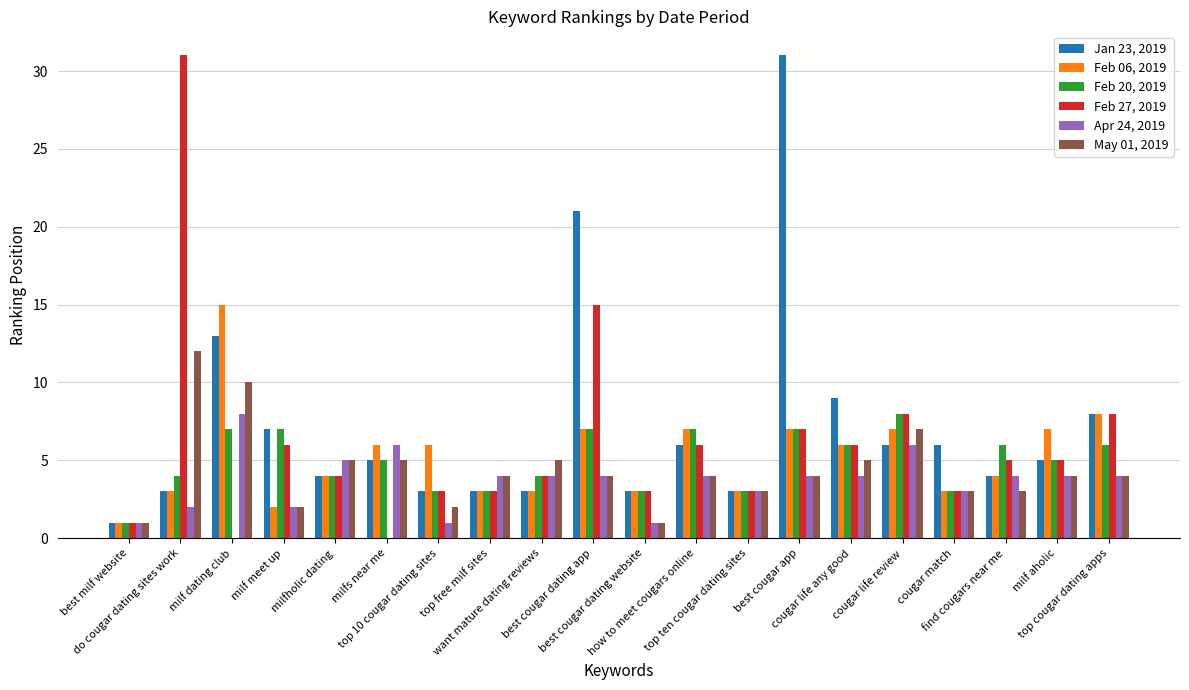

What are all the series names shown in the legend?

Jan 23, 2019, Feb 06, 2019, Feb 20, 2019, Feb 27, 2019, Apr 24, 2019, May 01, 2019